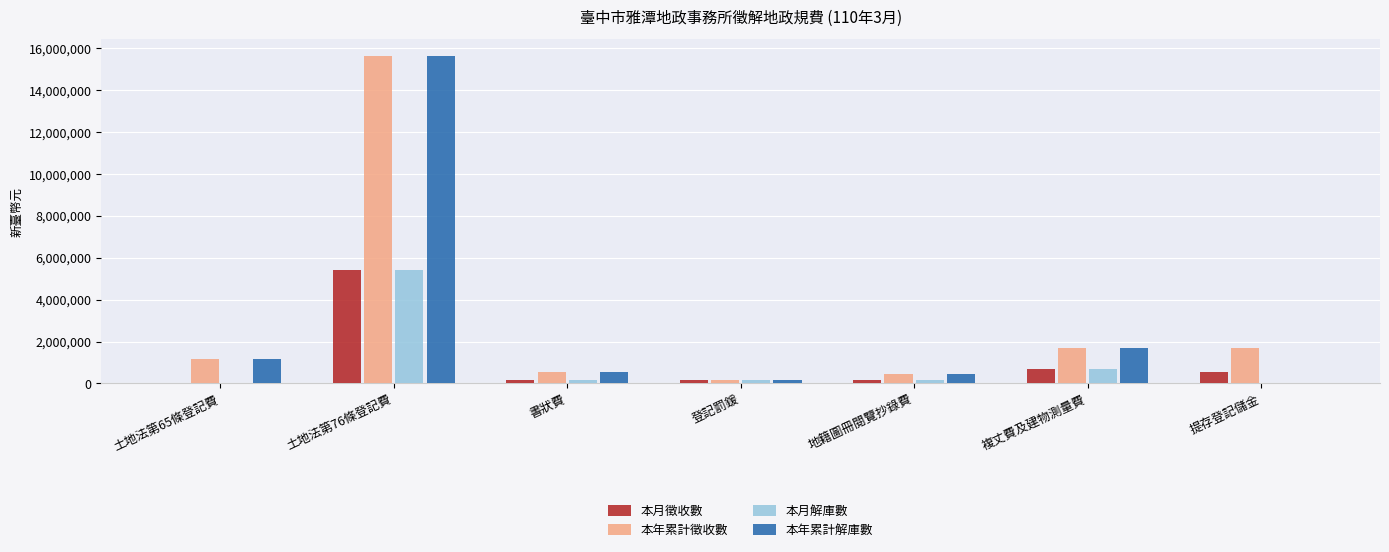

Is it true that 本年累計解庫數 equals 186746 at 登記罰鍰?

True